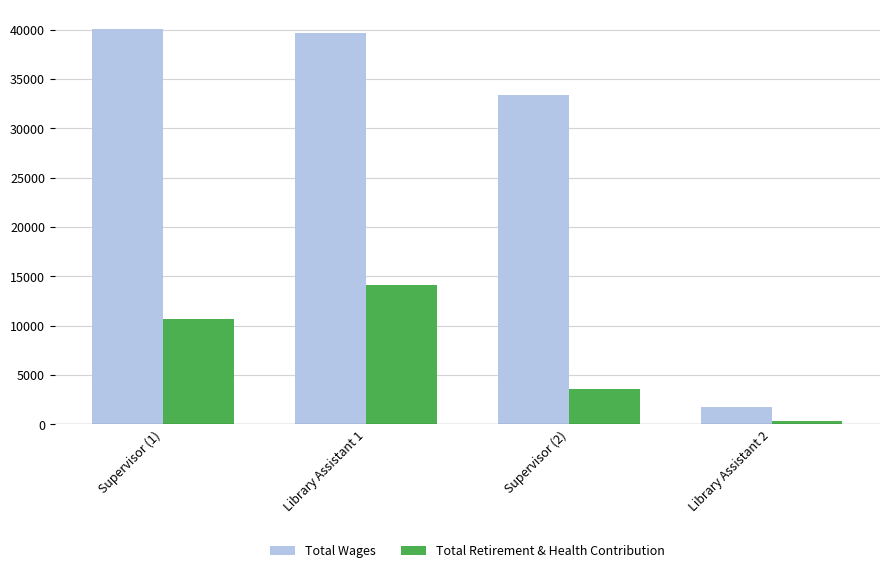

Rank the series by their average value, from lowest to highest.

Total Retirement & Health Contribution, Total Wages